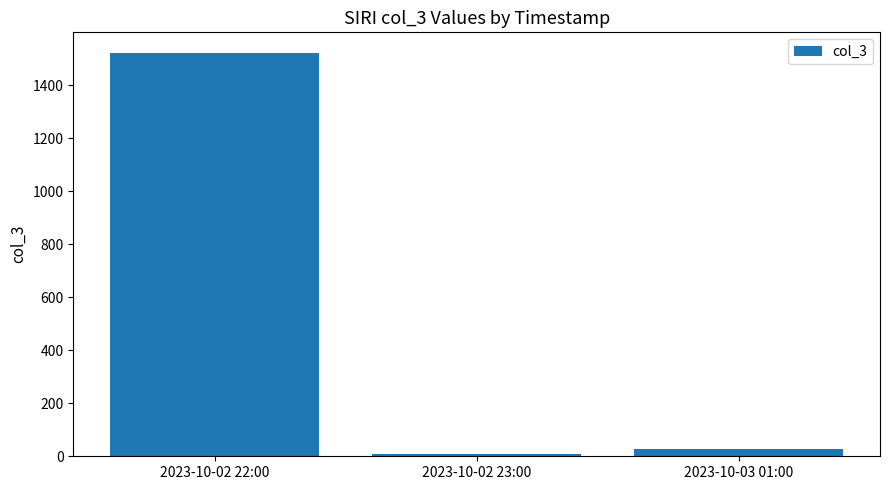

List the labels in order of value, smallest first.

2023-10-02 23:00, 2023-10-03 01:00, 2023-10-02 22:00